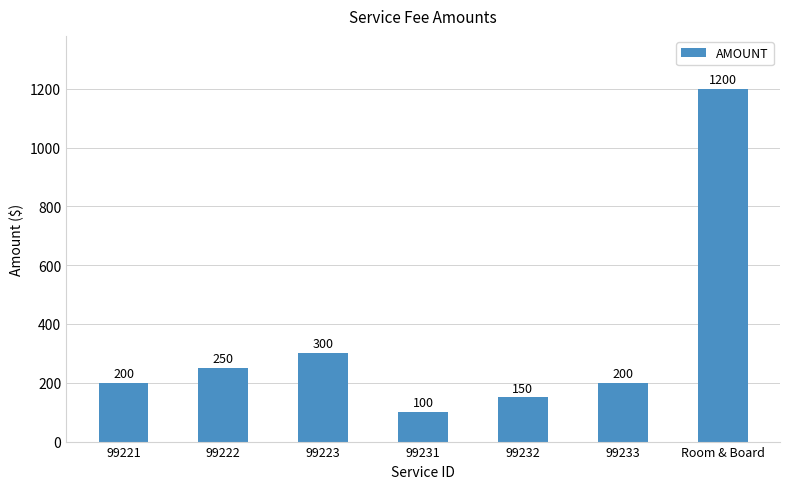

The chart shows a value of 93 at 99221. True or false?

False